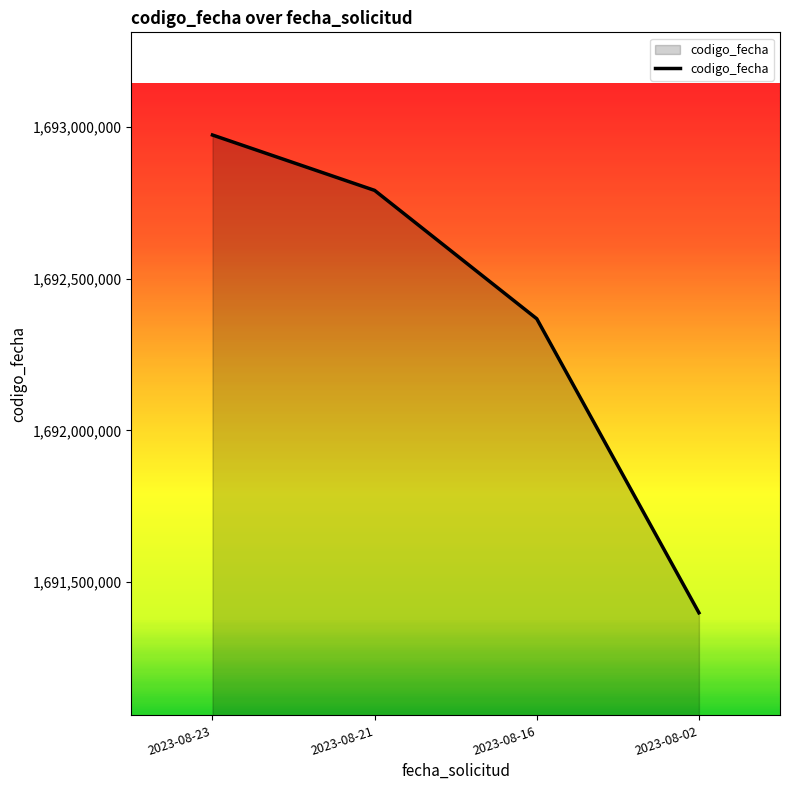

Reading left to right, list all the values displayed in this chart.

1692974118	1692791464	1692368088	1691398534